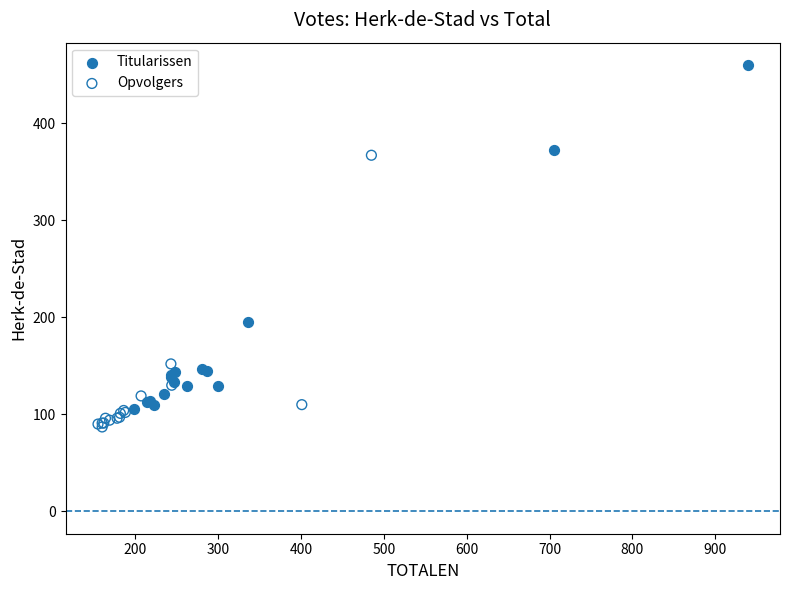

Which series has the widest spread of Y values?

Titularissen